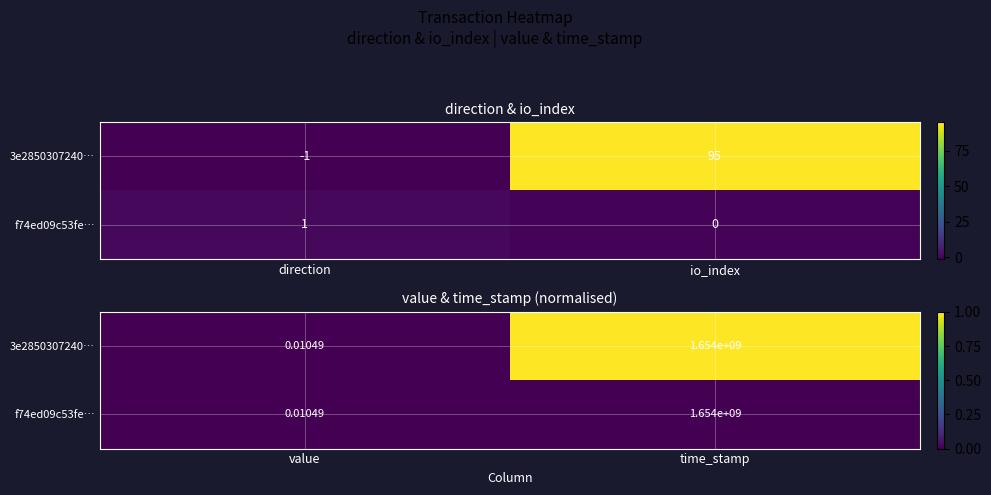

Count the number of data series in this chart.

2